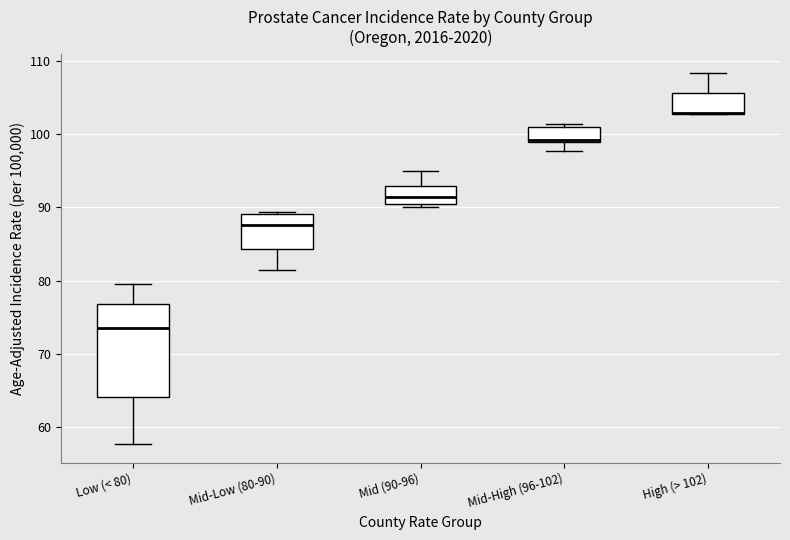

Reading left to right, read every box against the y-axis: the position of its median line, the range the box covers, and the ends of its whiskers. The values are not printed on the chart, so give them approximately, as read against the axis.

Low (< 80): median 74, box 64 to 77, whiskers 58 to 80
Mid-Low (80-90): median 88, box 84 to 89, whiskers 81 to 89 (just above the box's upper edge)
Mid (90-96): median 91, box 90 to 93, whiskers 90 (just below the box's lower edge) to 95
Mid-High (96-102): median 99, box 99 to 101, whiskers 98 to 101 (just above the box's upper edge)
High (> 102): median 103 (drawn on the box's lower edge), box 103 to 106, whiskers 103 to 108